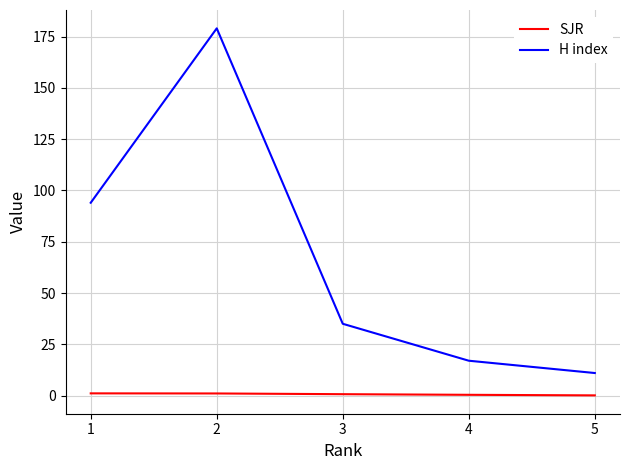

True or false: H index has more than 2 interior local peaks.

False